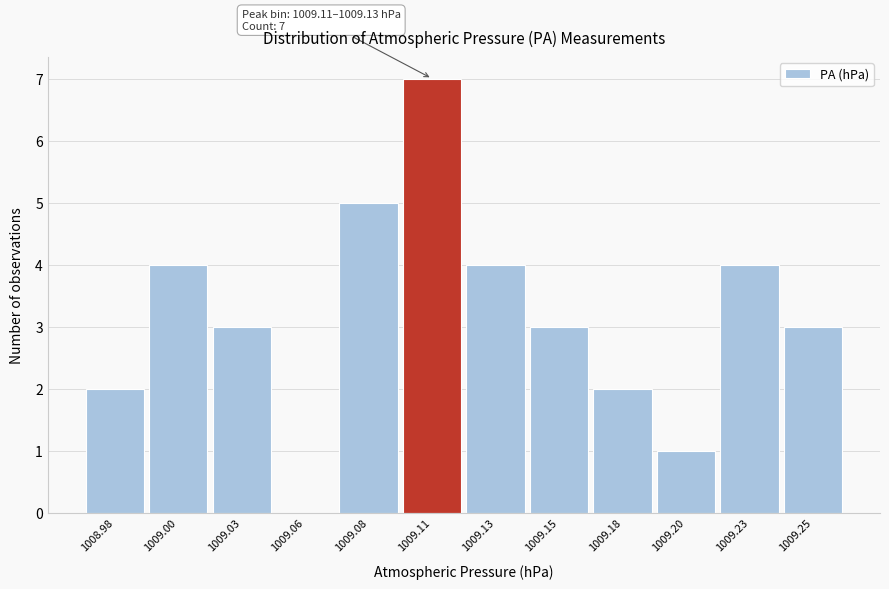

Reading left to right, what are all the values shown in this chart?

1008.98=2	1009.00=4	1009.03=3	1009.06=0	1009.08=5	1009.11=7	1009.13=4	1009.15=3	1009.18=2	1009.20=1	1009.23=4	1009.25=3